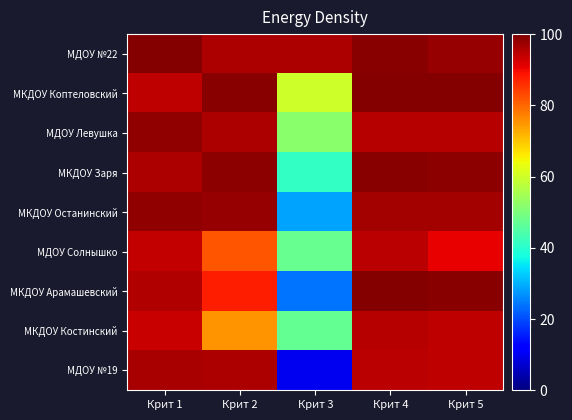

Which series has the largest total across all categories?

МДОУ №22